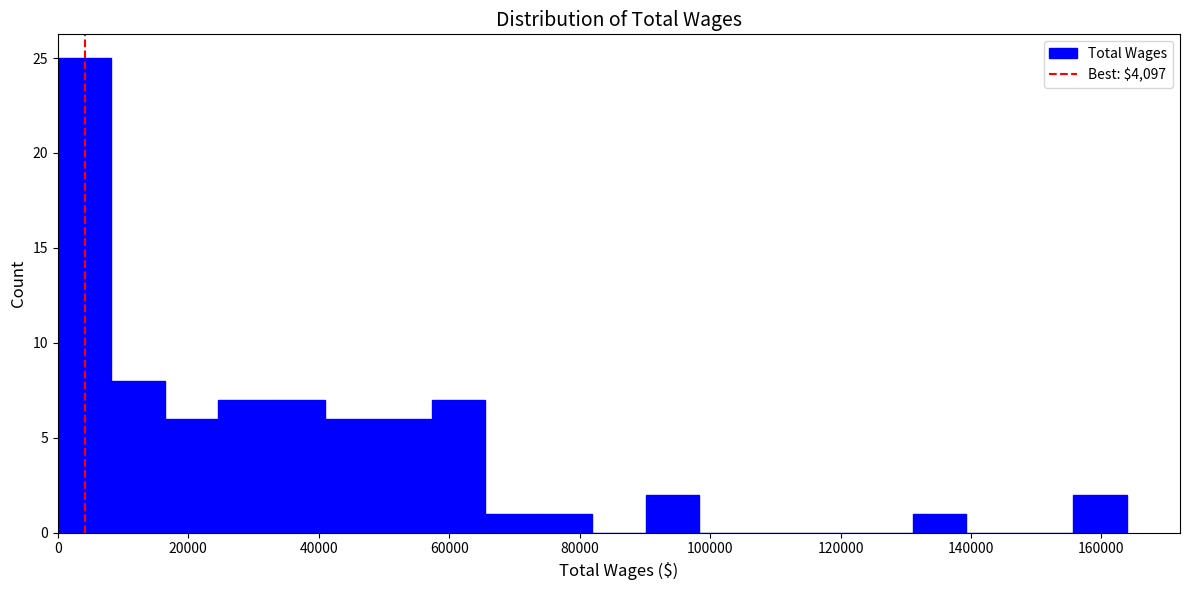

Reading left to right, list every bar in this chart as the range it spans on the x-axis followed by its height. Neither the bar edges nor the heights are printed on the chart, so give them approximately, as read against the axes.

0 to 8000: 25
8000 to 16000: 8
16000 to 24000: 6
24000 to 32000: 7
32000 to 40000: 7
40000 to 50000: 6
50000 to 58000: 6
58000 to 66000: 7
66000 to 74000: 1
74000 to 82000: 1
82000 to 90000: 0
90000 to 98000: 2
98000 to 106000: 0
106000 to 114000: 0
114000 to 122000: 0
122000 to 132000: 0
132000 to 140000: 1
140000 to 148000: 0
148000 to 156000: 0
156000 to 164000: 2